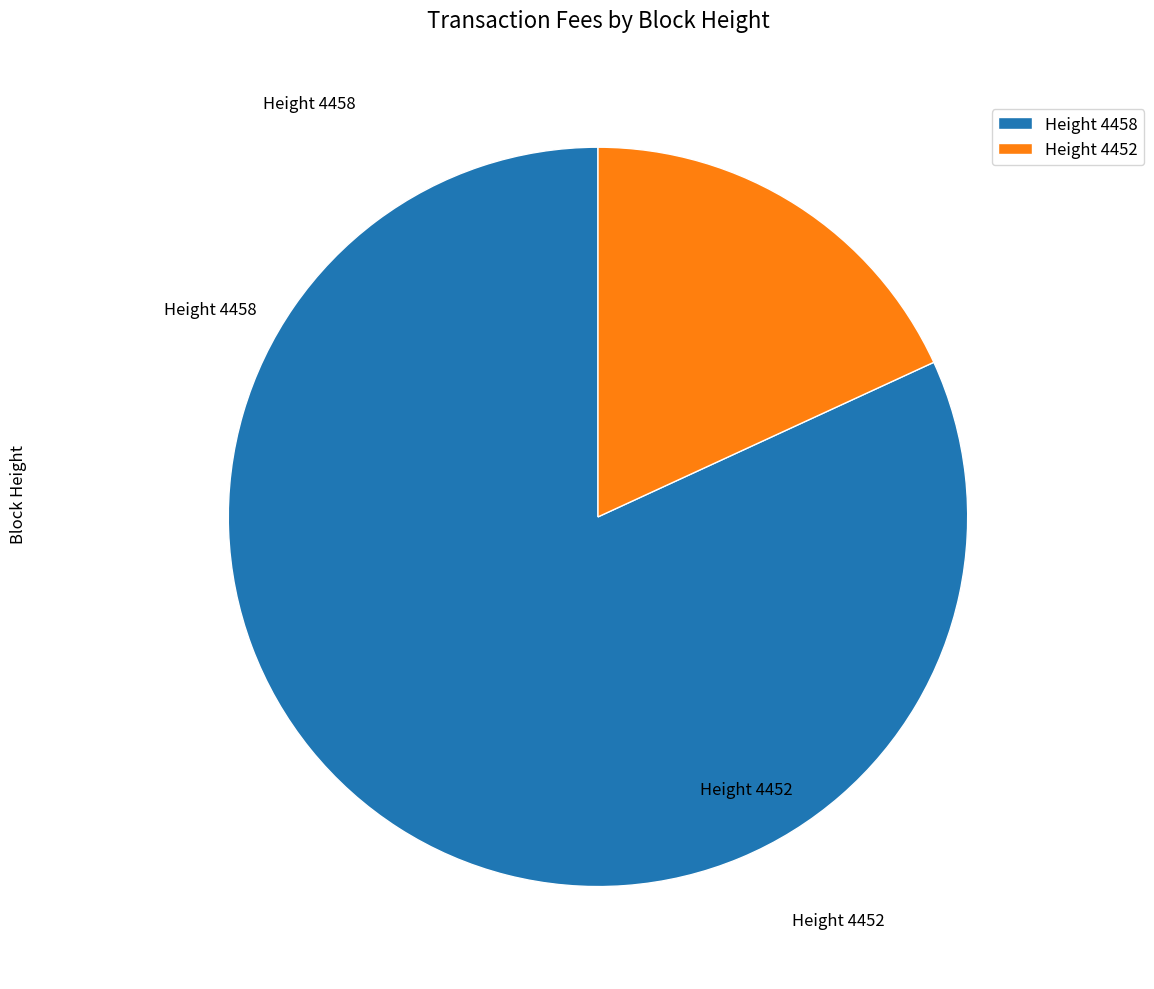

Combined, do Height 4452 and Height 4458 account for over 50%?

Yes